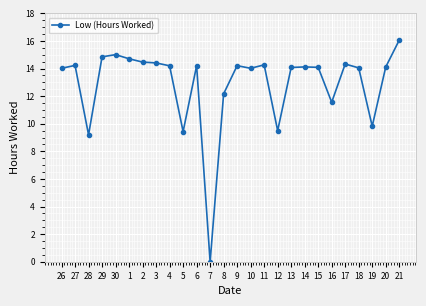

What is the sum of all values?

335.1